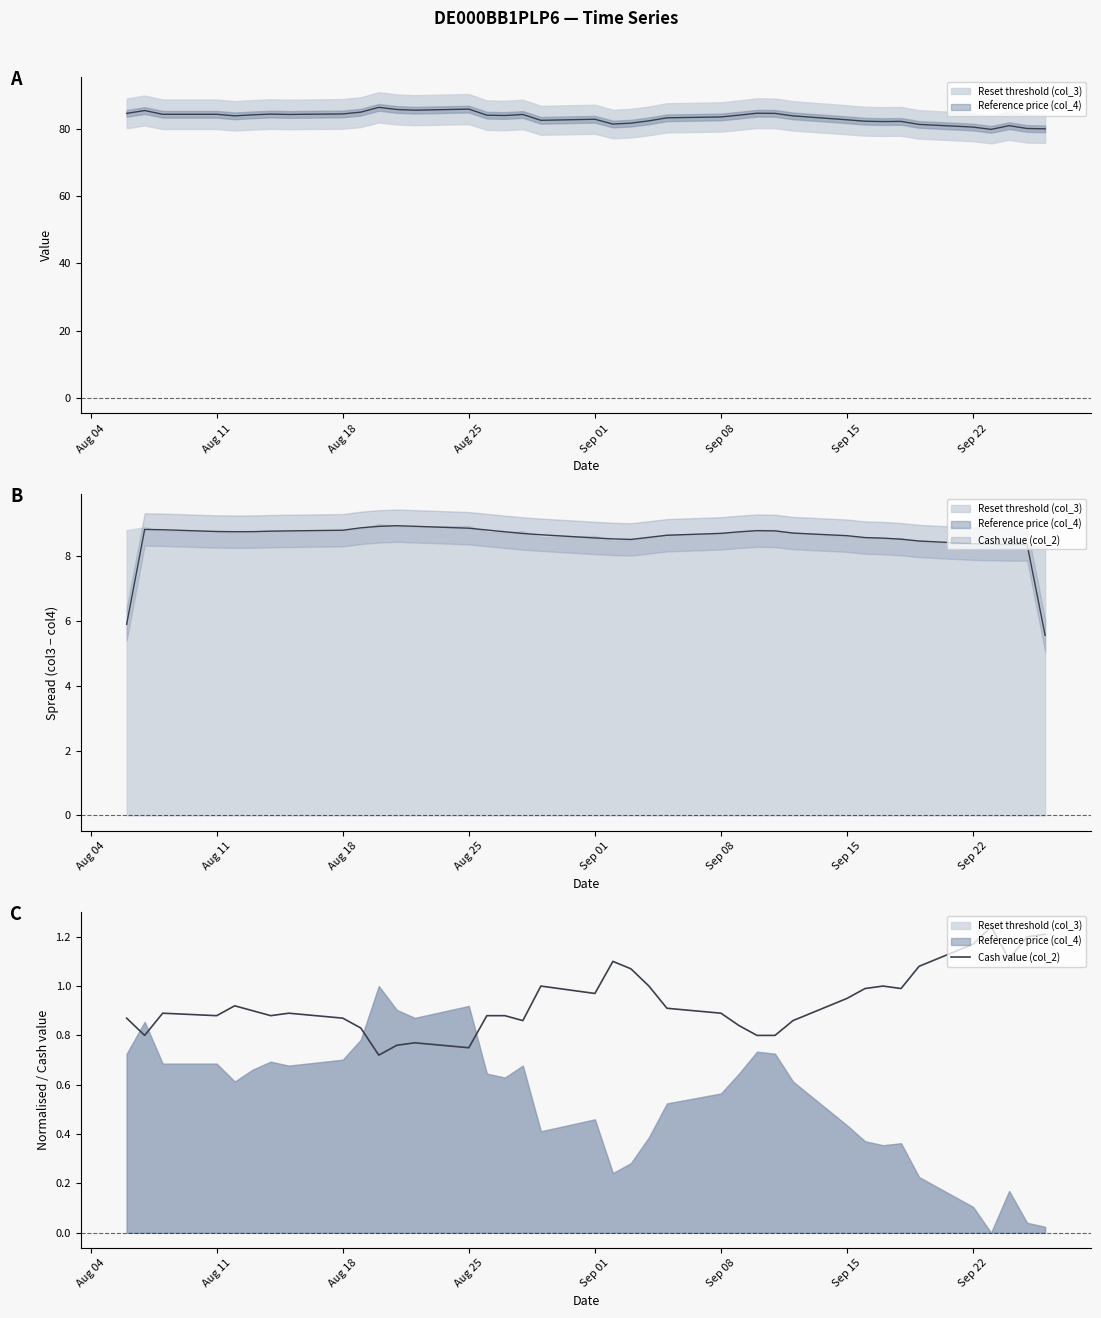

What is the average value?

0.9